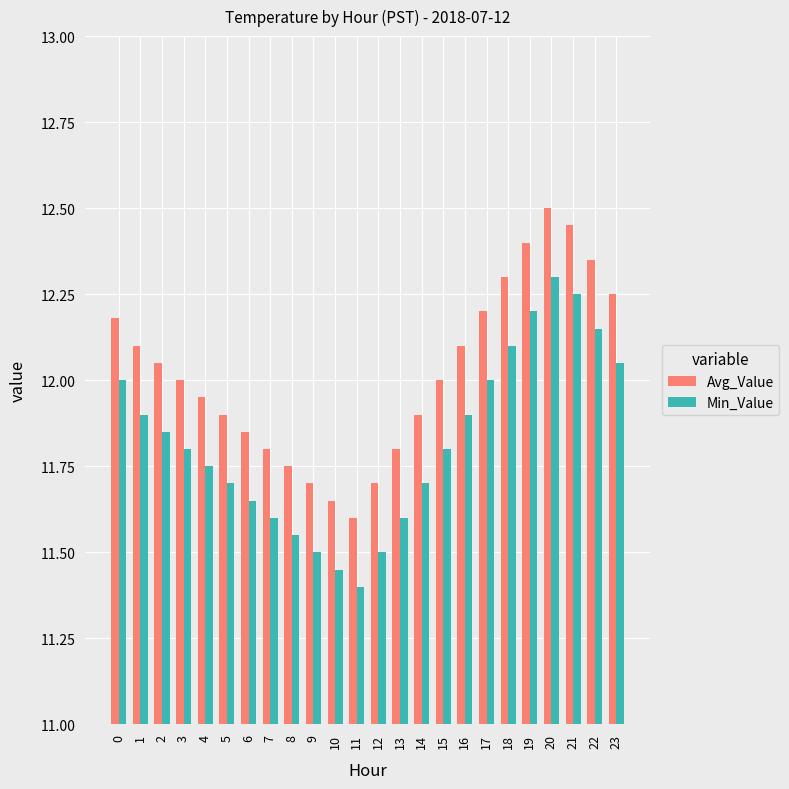

Rank the series by their average value, from lowest to highest.

Min_Value, Avg_Value